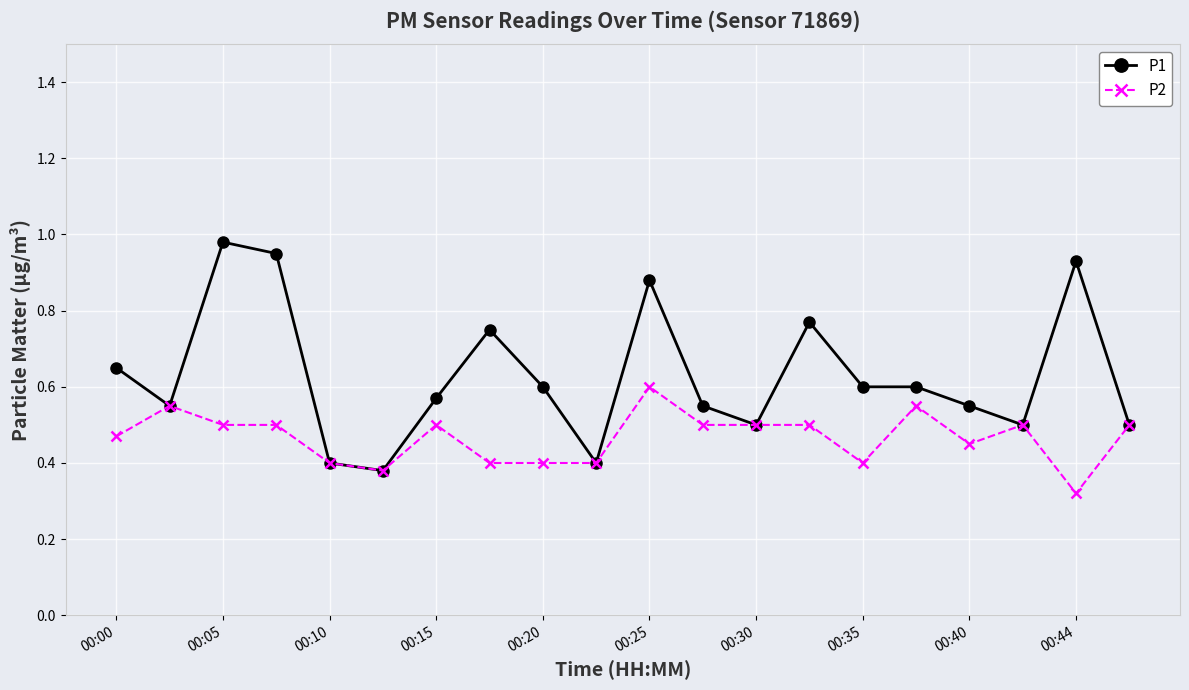

At how many categories does at least one series exceed 0?

20